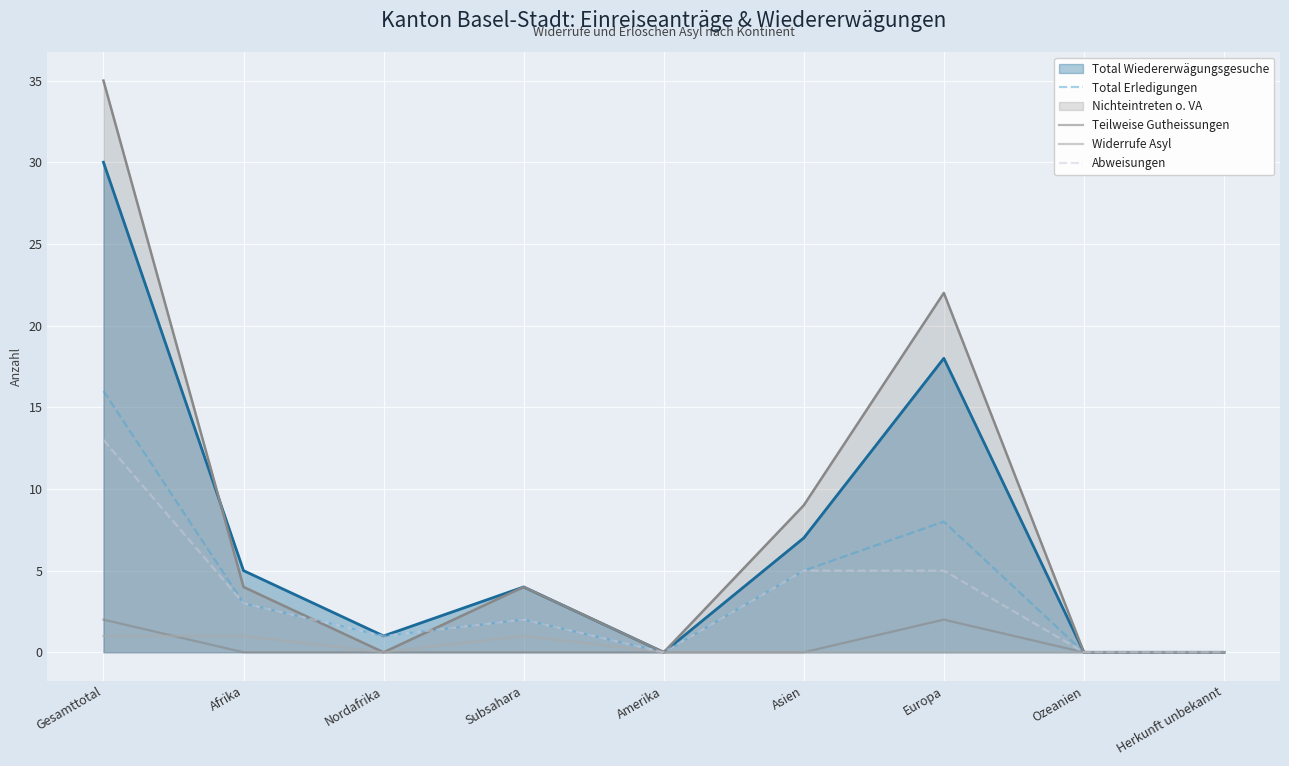

How many lines are shown in the chart?

6